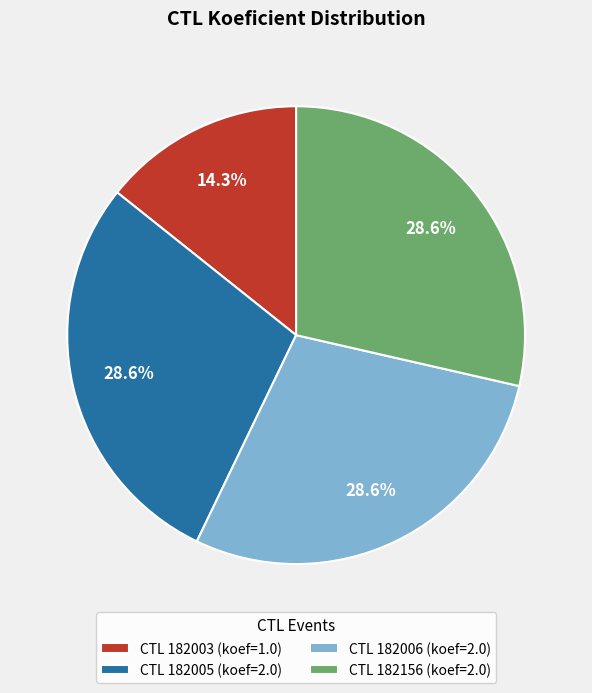

Between CTL 182006 (koef=2.0) and CTL 182003 (koef=1.0), which is larger?

CTL 182006 (koef=2.0)